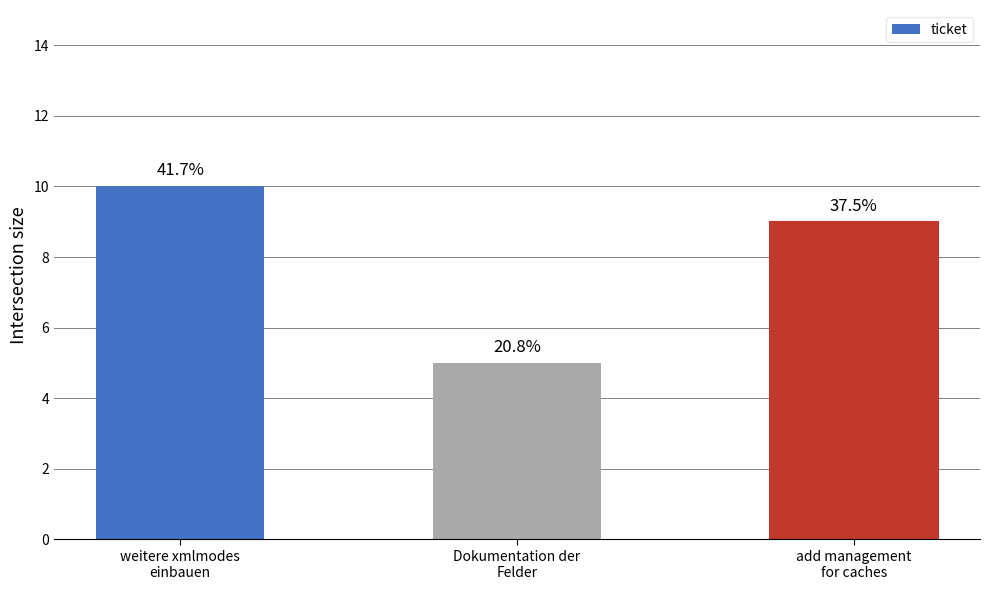

Reading left to right, what are all the values shown in this chart?

weitere xmlmodes
einbauen=10	Dokumentation der
Felder=5	add management
for caches=9